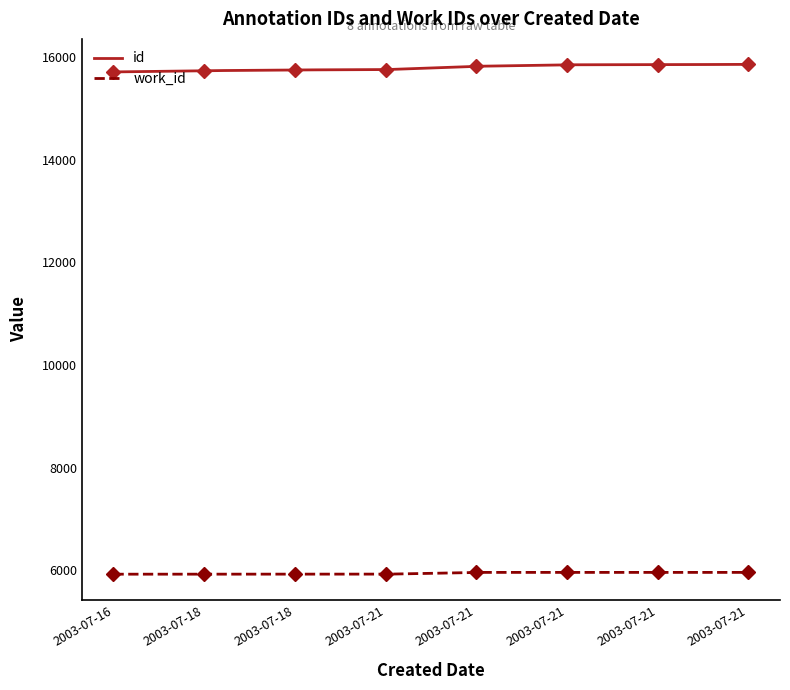

True or false: id has more than 2 points higher than both neighbors.

False